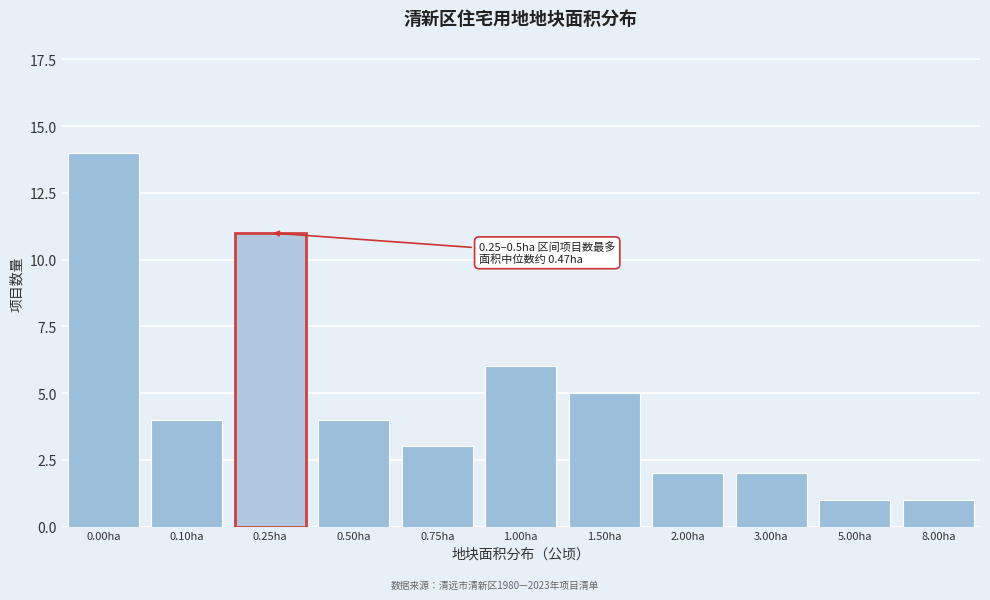

Reading left to right, extract all data points from this chart.

14	4	11	4	3	6	5	2	2	1	1